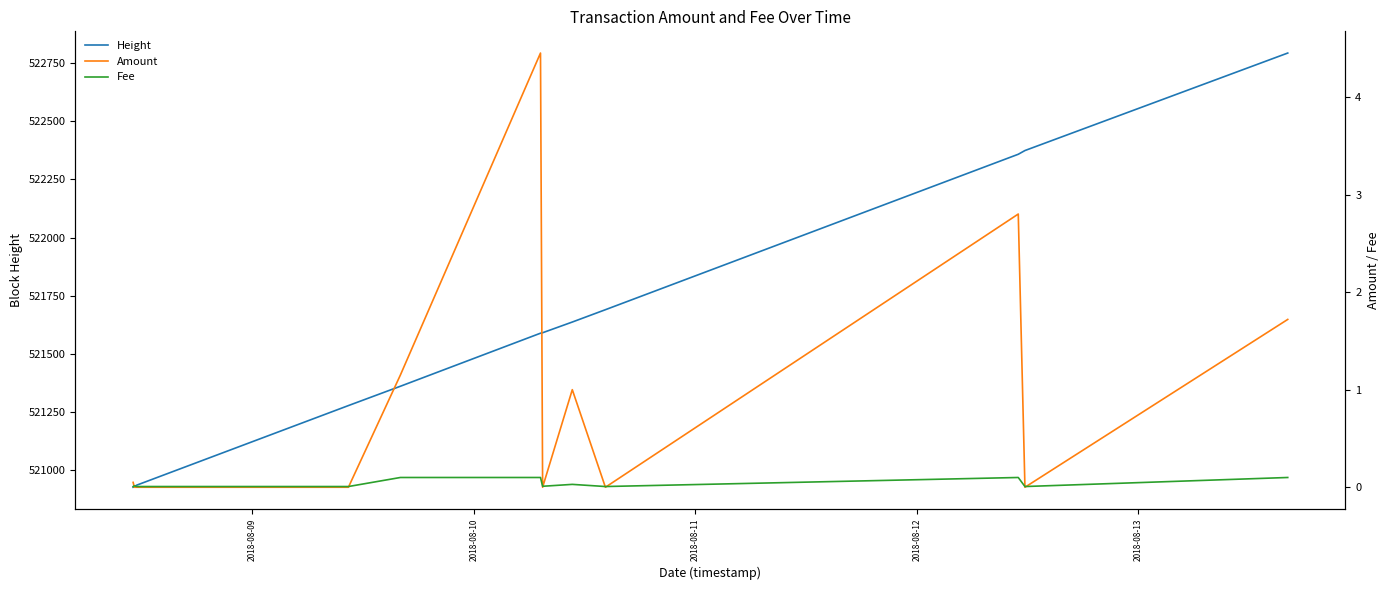

What is the maximum value for Height?

522793